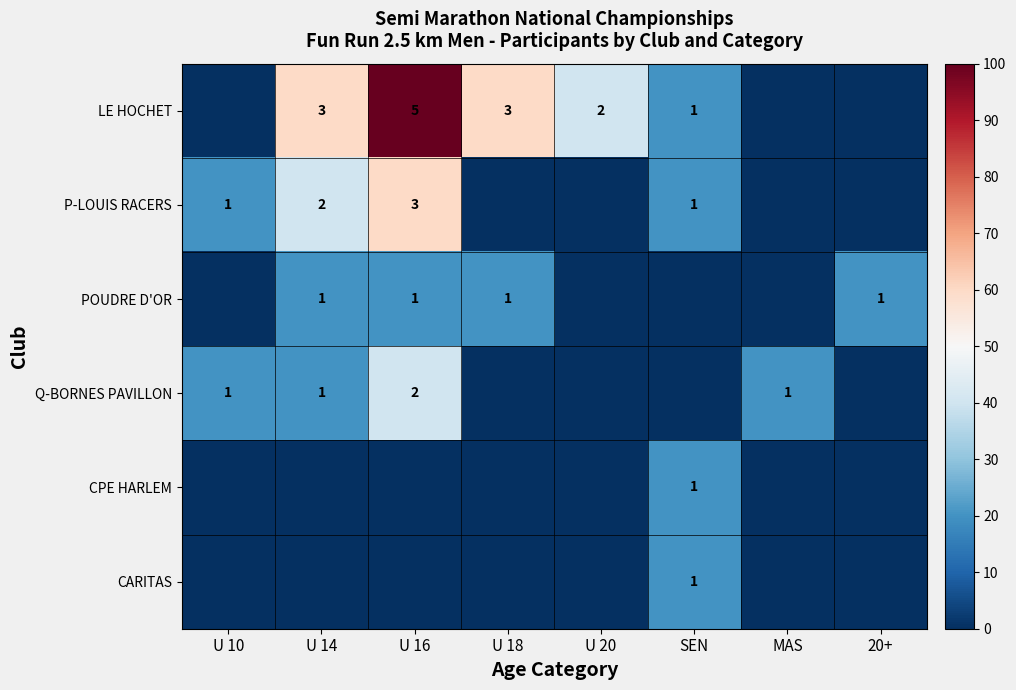

Rank the series by their maximum value, from highest to lowest.

LE HOCHET, P-LOUIS RACERS, Q-BORNES PAVILLON, POUDRE D'OR, CPE HARLEM, CARITAS